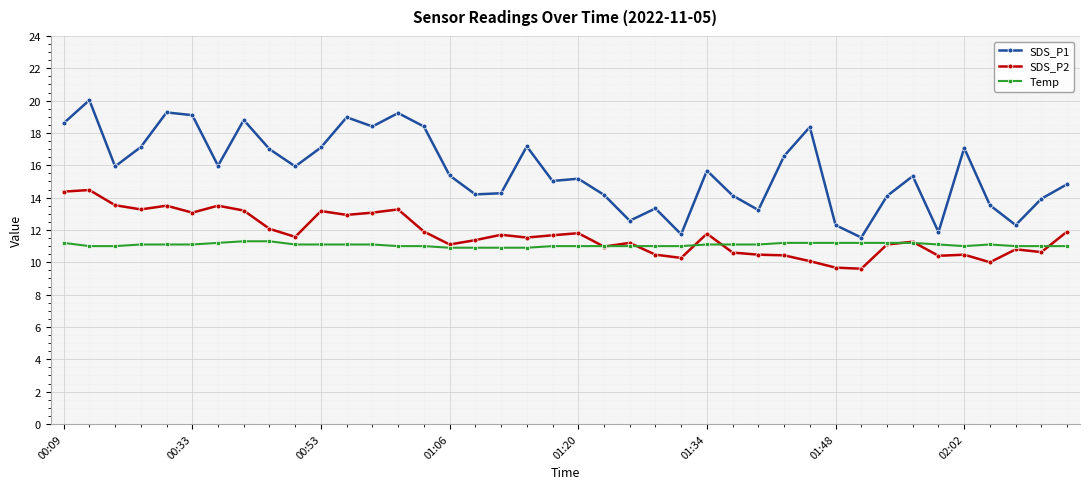

What is the value of the SDS_P1 point at the 17th from the left?

14.2